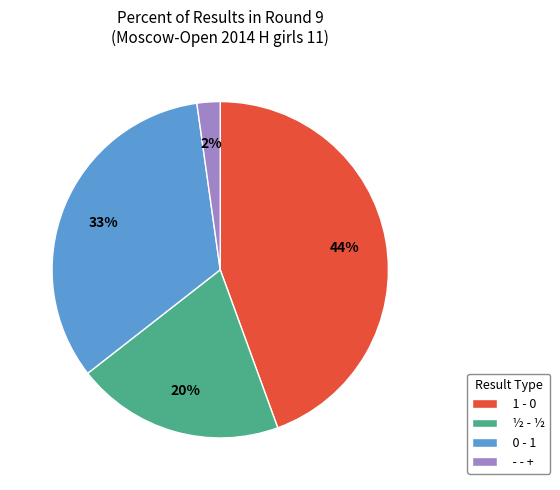

Which slice is the smallest?

- - +